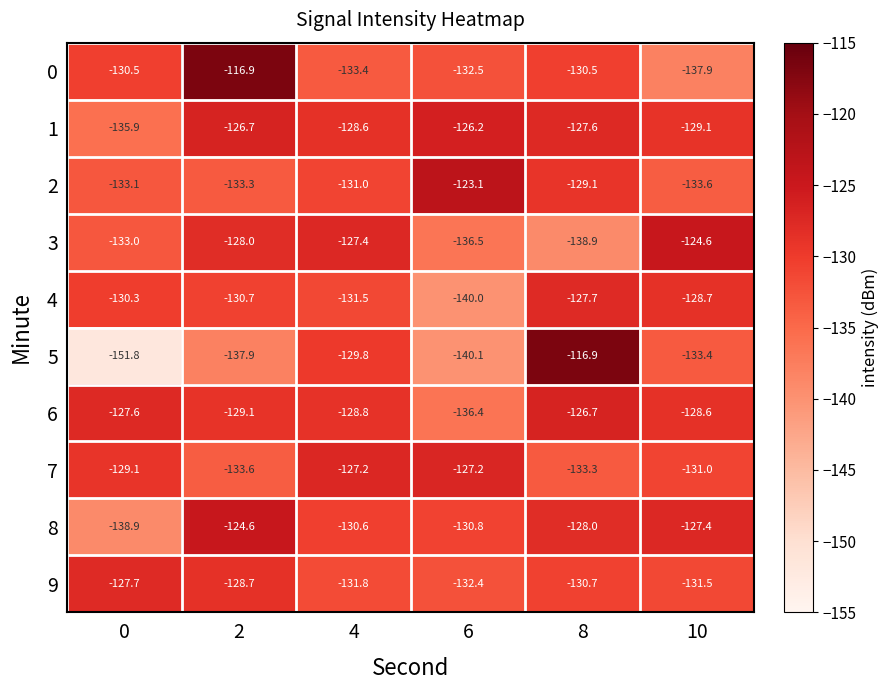

The 9 series shows -131.8 at 4. True or false?

True